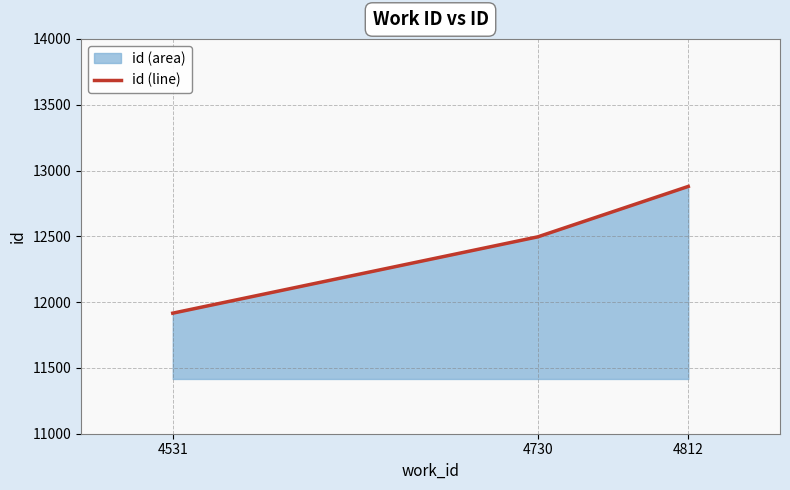

Between 4812 and 4730, which is larger?

4812